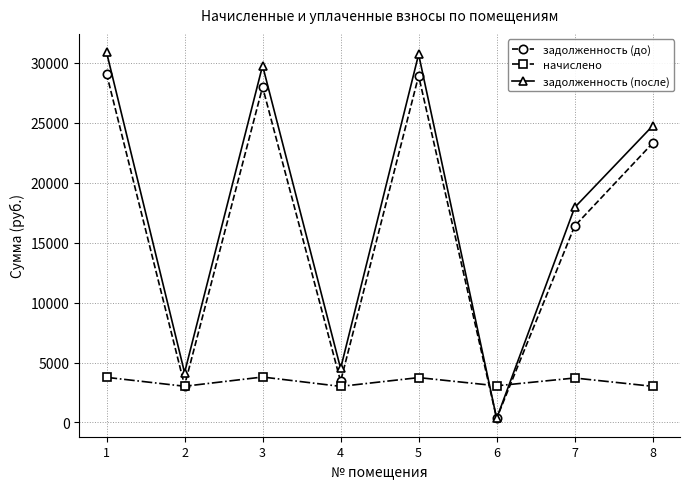

Where is the first local maximum for задолженность (после)?

3